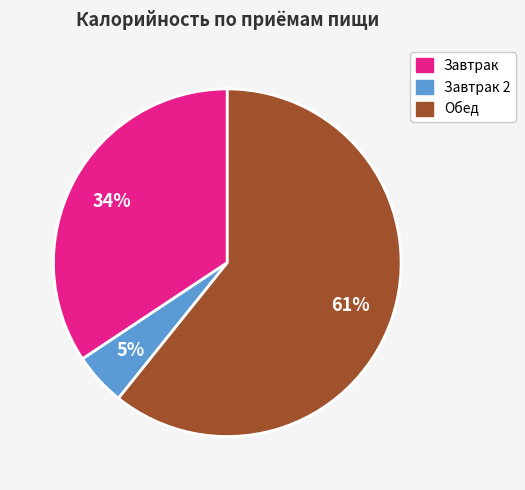

Does any single category account for the majority?

Yes